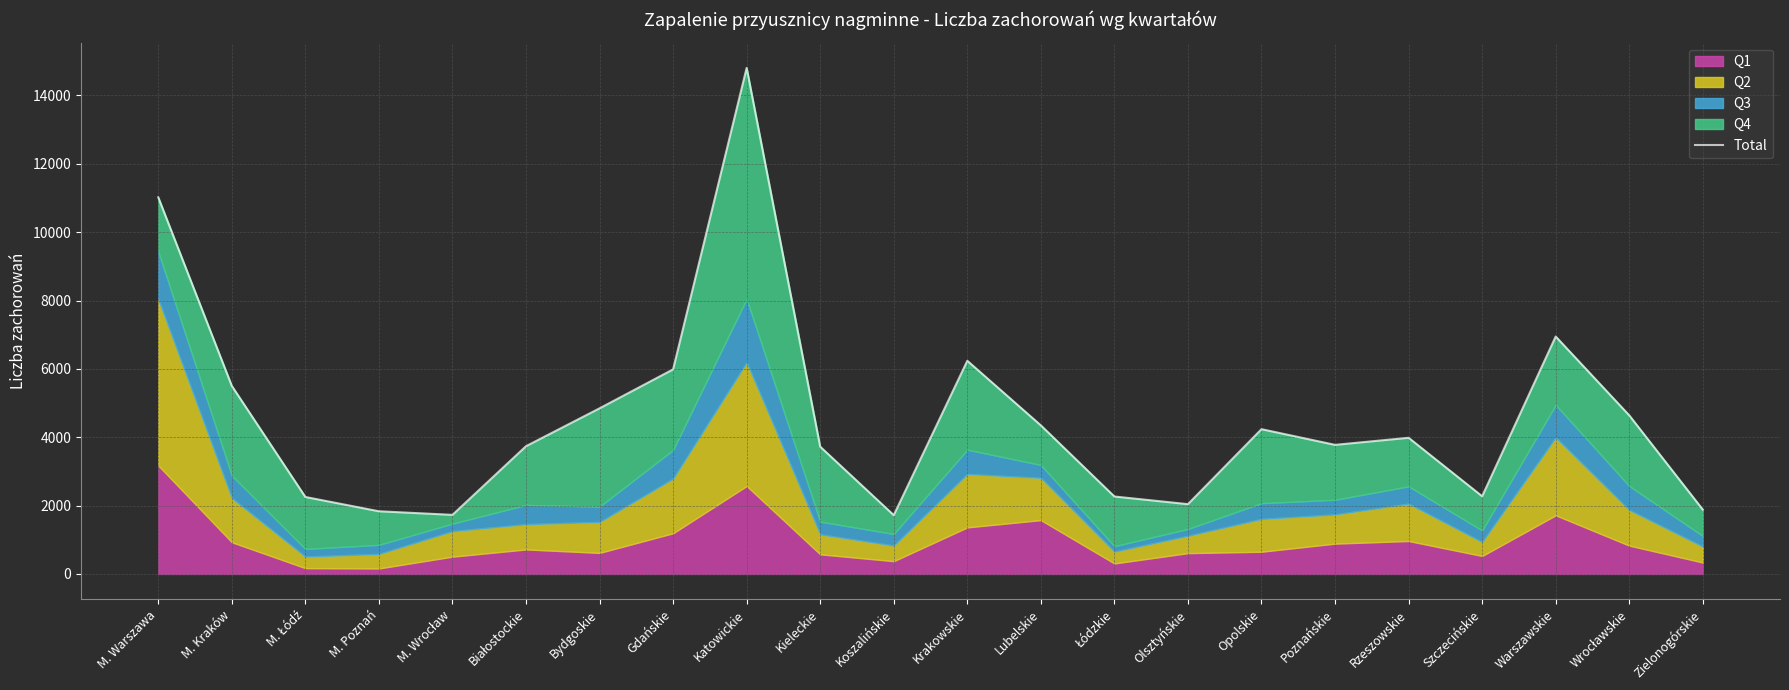

Is it true that the value at Zielonogórskie is 1167?

False